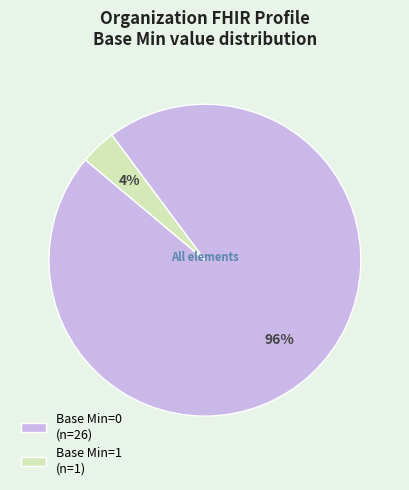

Rank the categories by value from lowest to highest.

Base Min=1 (n=1), Base Min=0 (n=26)